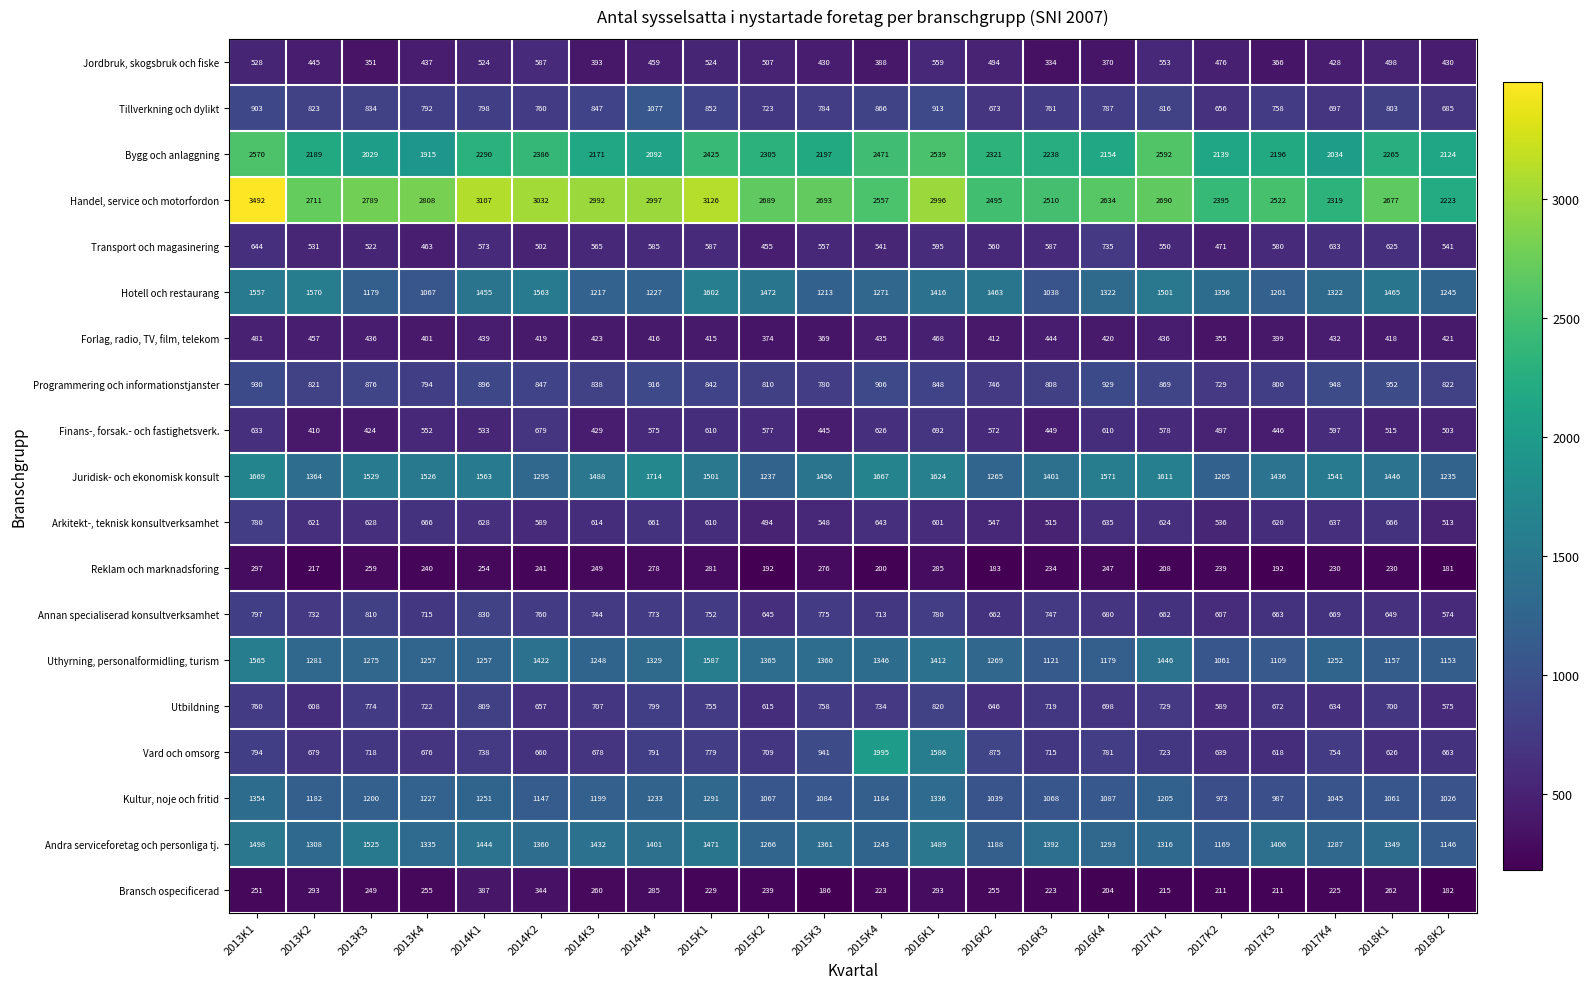

Count the number of data series in this chart.

19